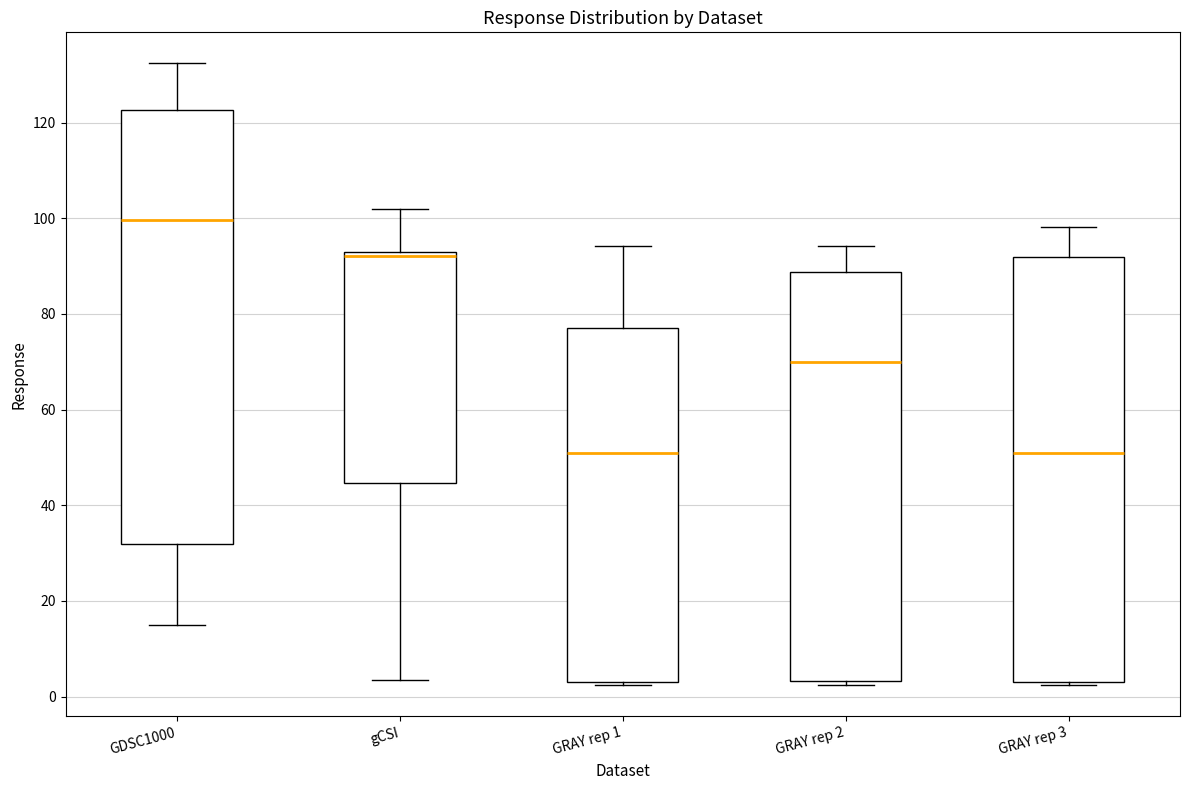

Where does the upper whisker of the box for GRAY rep 1 end on the y-axis? The values are not printed on the chart, so give them approximately, as read against the axis.

94